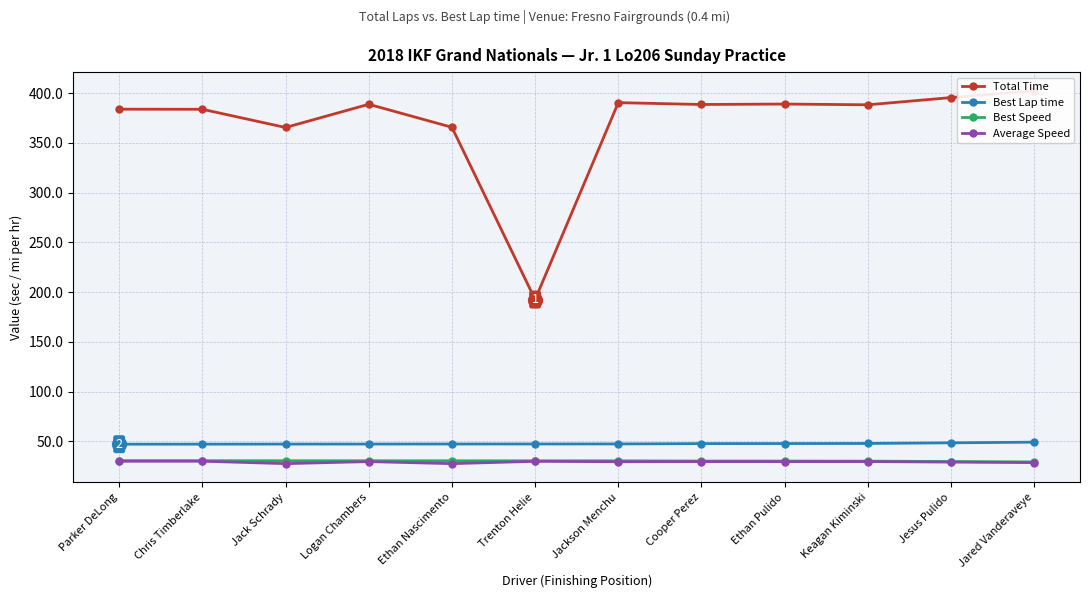

How many interior local valleys does the Average Speed series have?

4